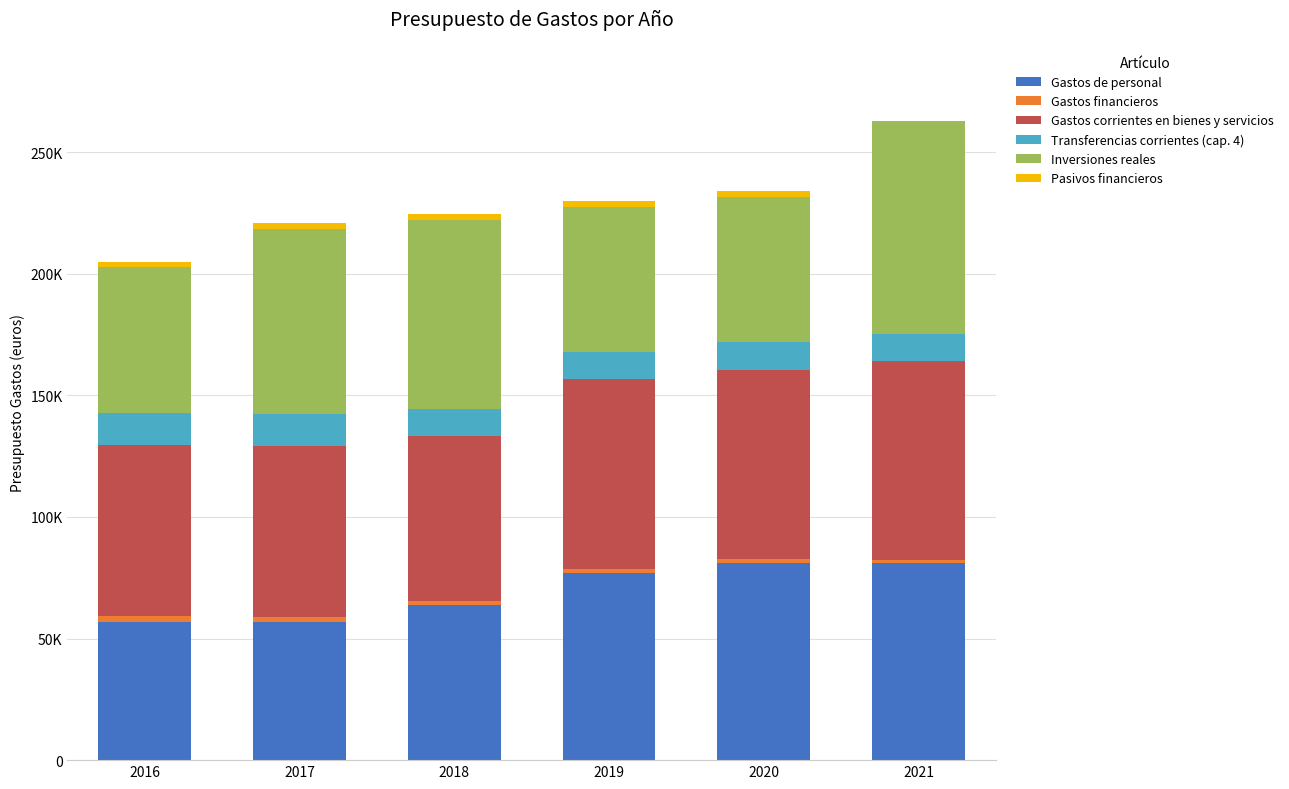

The Gastos corrientes en bienes y servicios series shows 26549.1 at 2019. True or false?

False